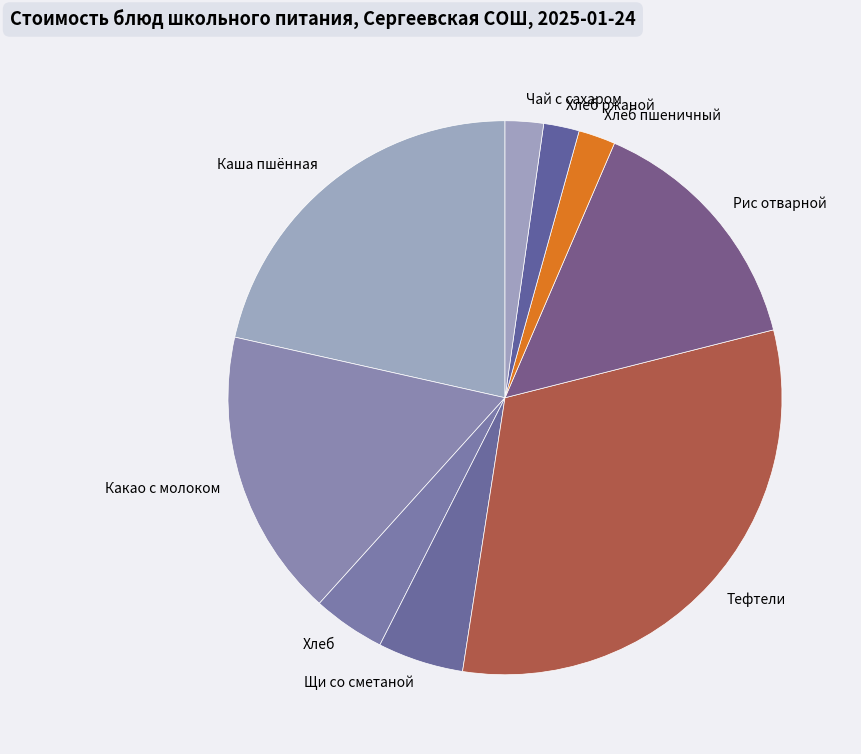

True or false: Какао с молоком accounts for 30% of the total.

False